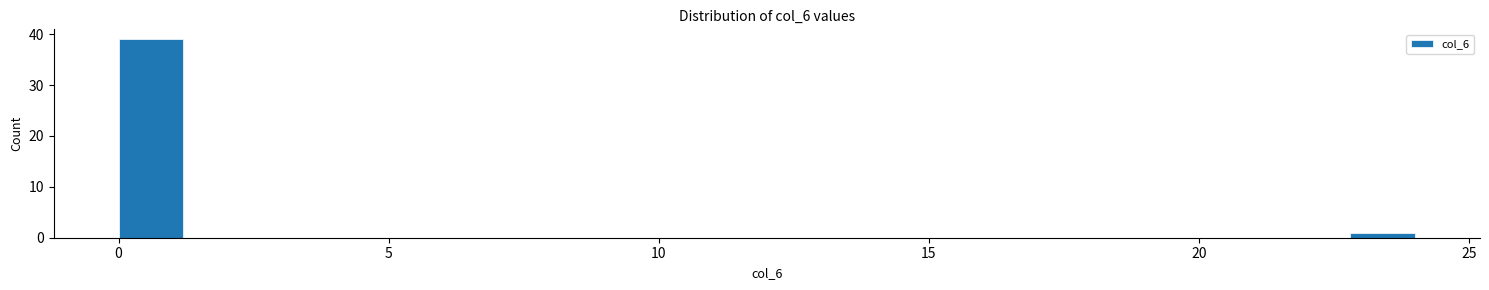

Around what value on the x-axis is the tallest bar? Give the approximate position of its centre, as read against the axis.

0.5